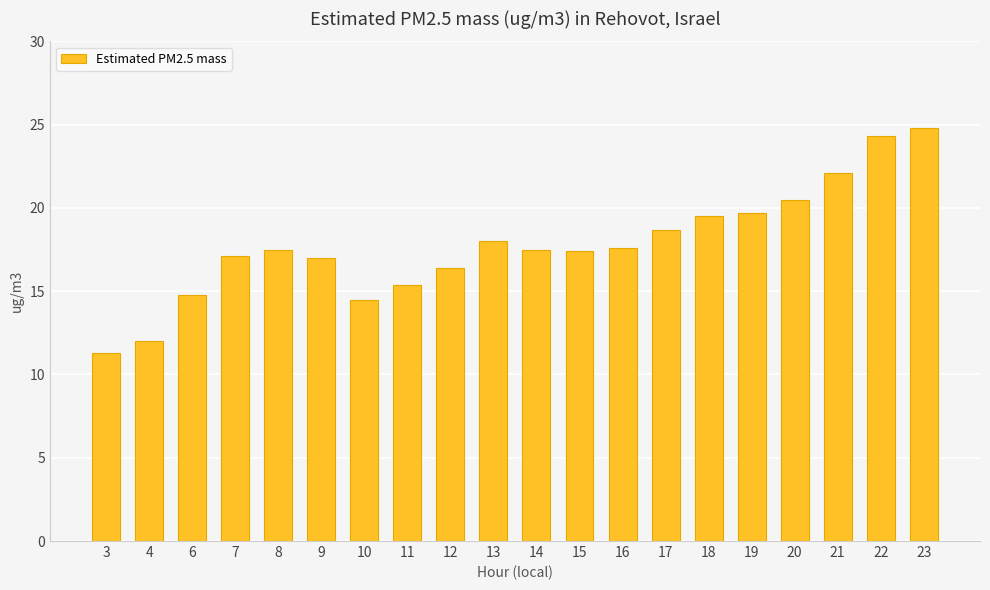

Between 23 and 20, which is larger?

23